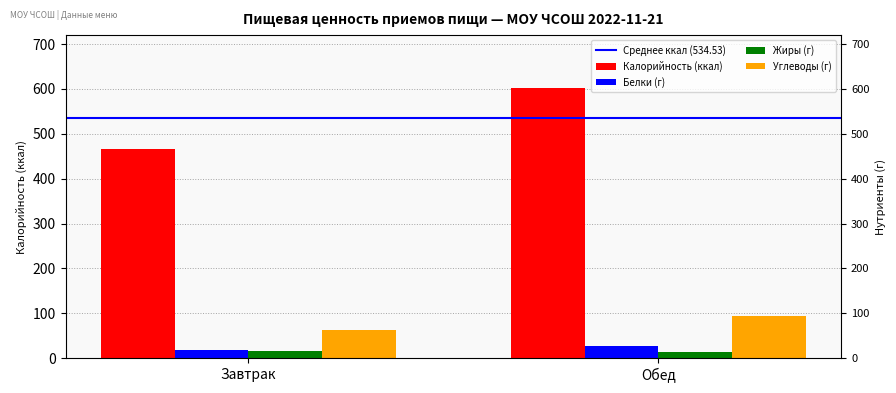

Where does the Калорийность (ккал) series first go above 601?

Обед